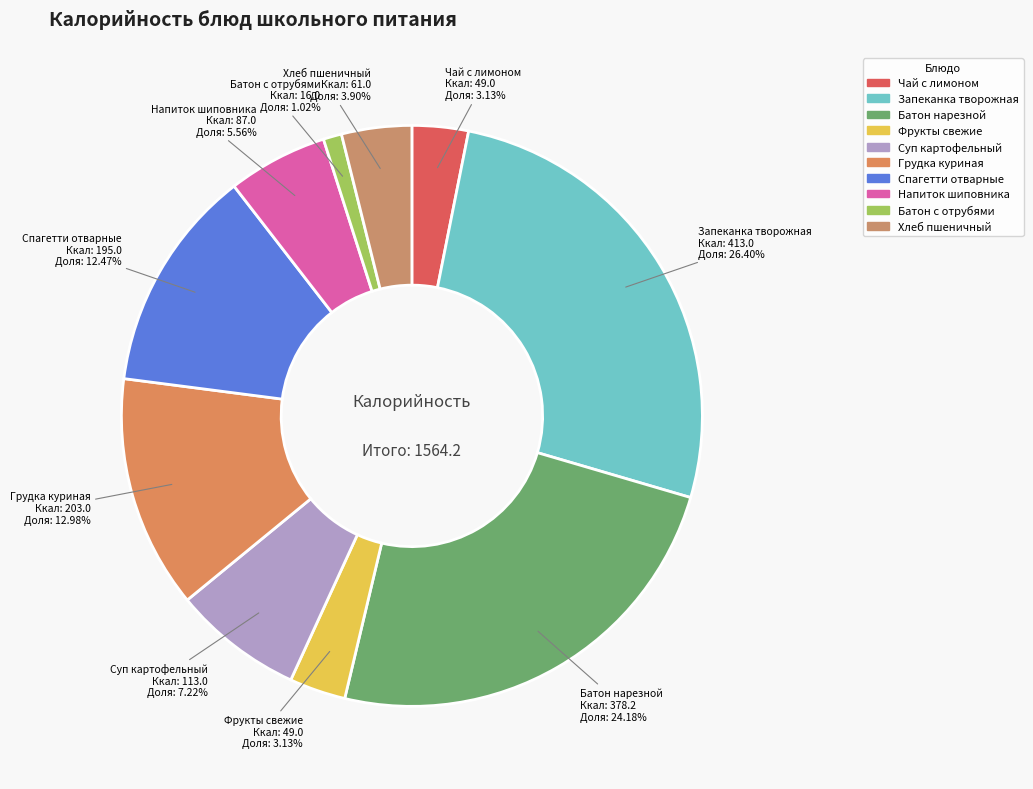

What is the smallest slice in the pie chart?

Батон с отрубями